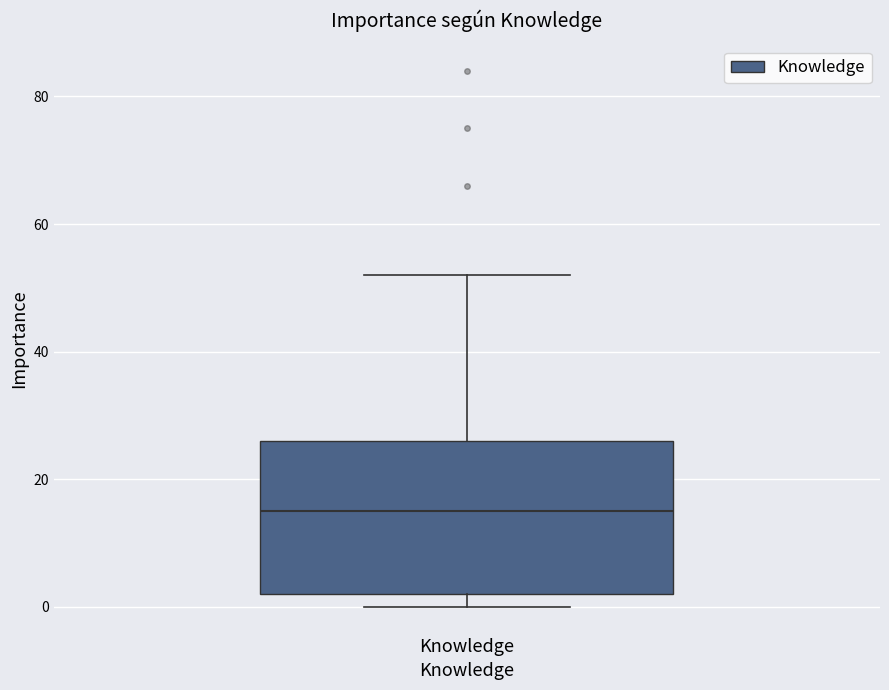

Where does the upper whisker of the box for Knowledge end on the y-axis? The values are not printed on the chart, so give them approximately, as read against the axis.

52